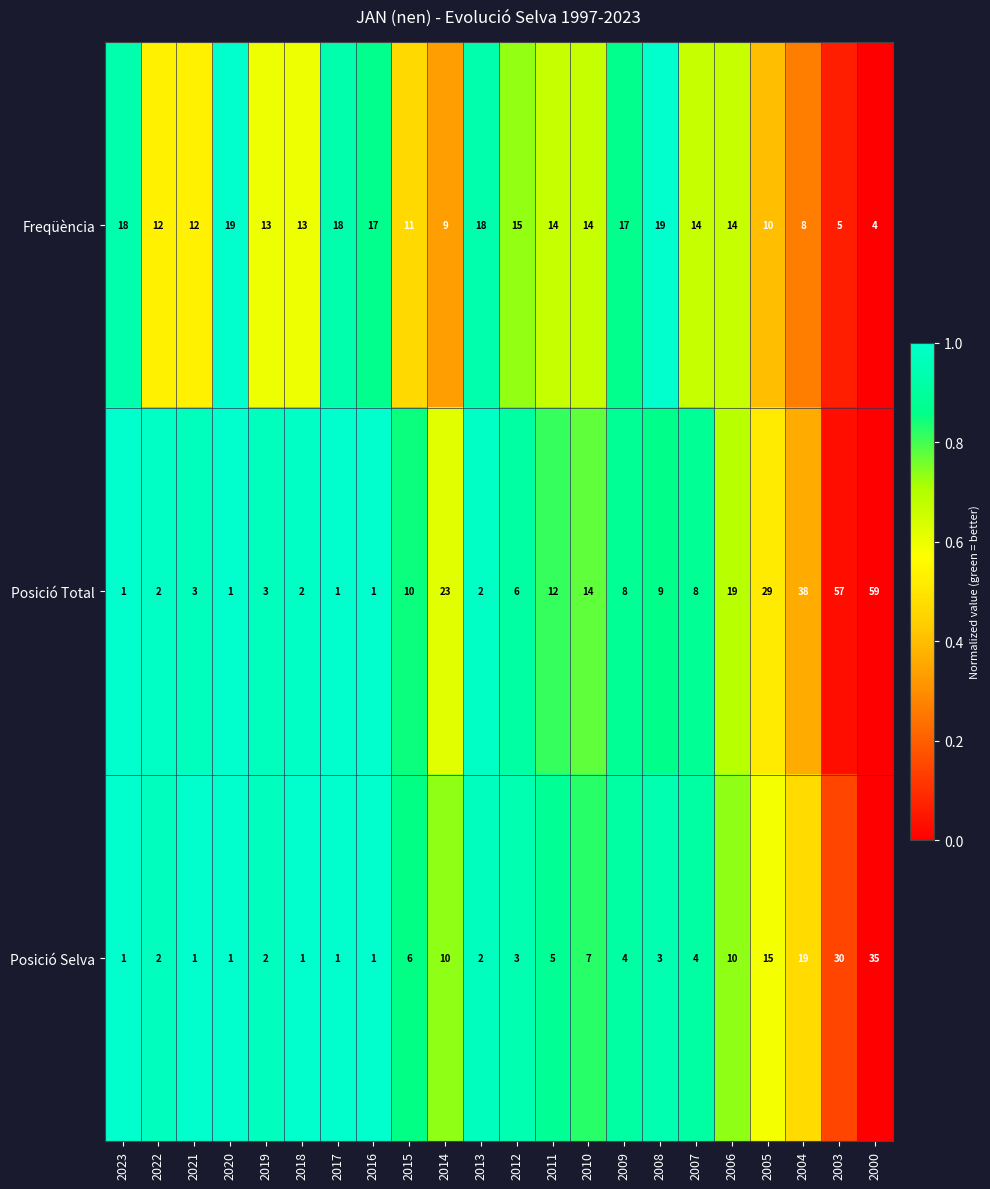

Which series has the largest total across all categories?

Posició Total